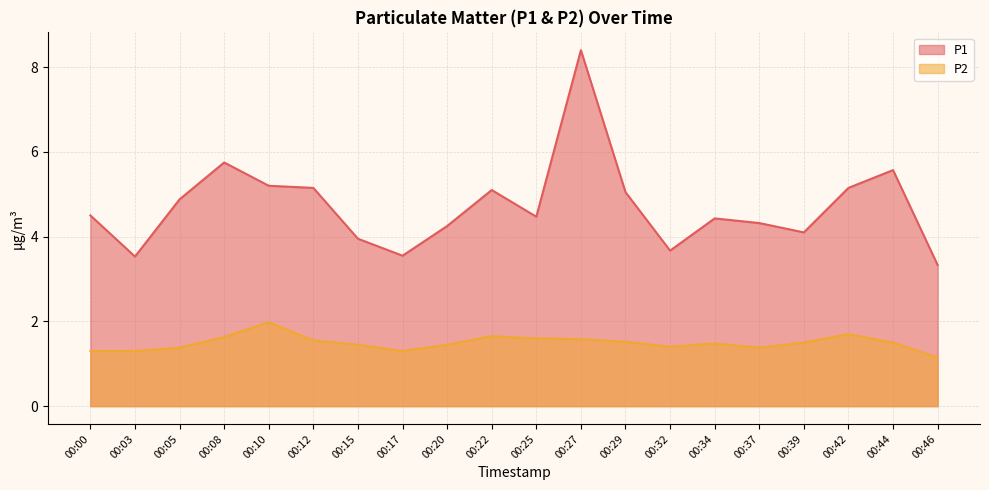

What is the average value of the P1 series?

4.7